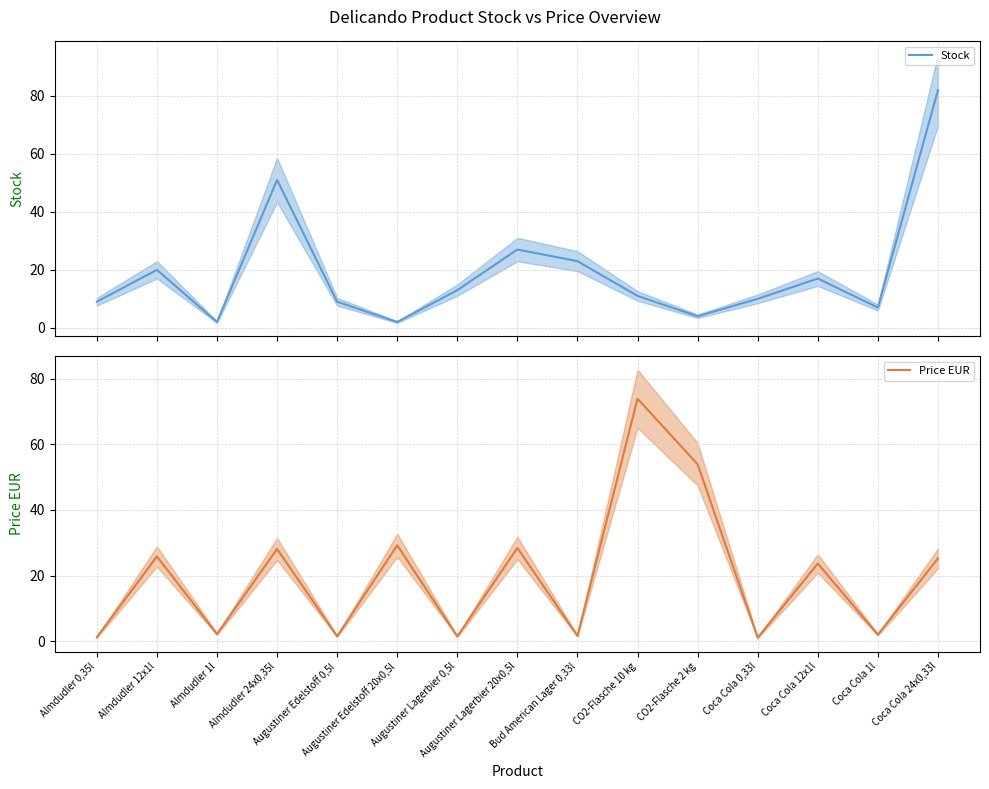

What is the difference between the second highest and second lowest values in the Price EUR series?

52.7